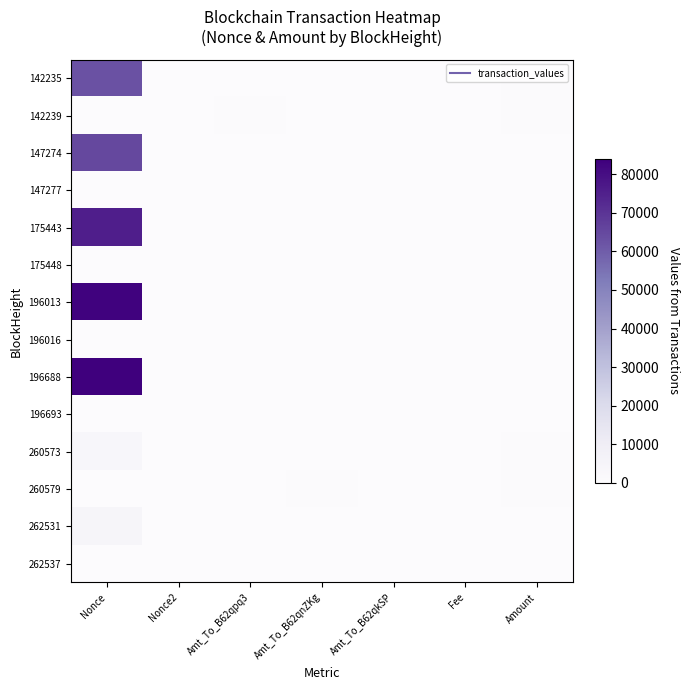

Which series changed the most between Nonce and Amt_To_B62qkSP?

196688